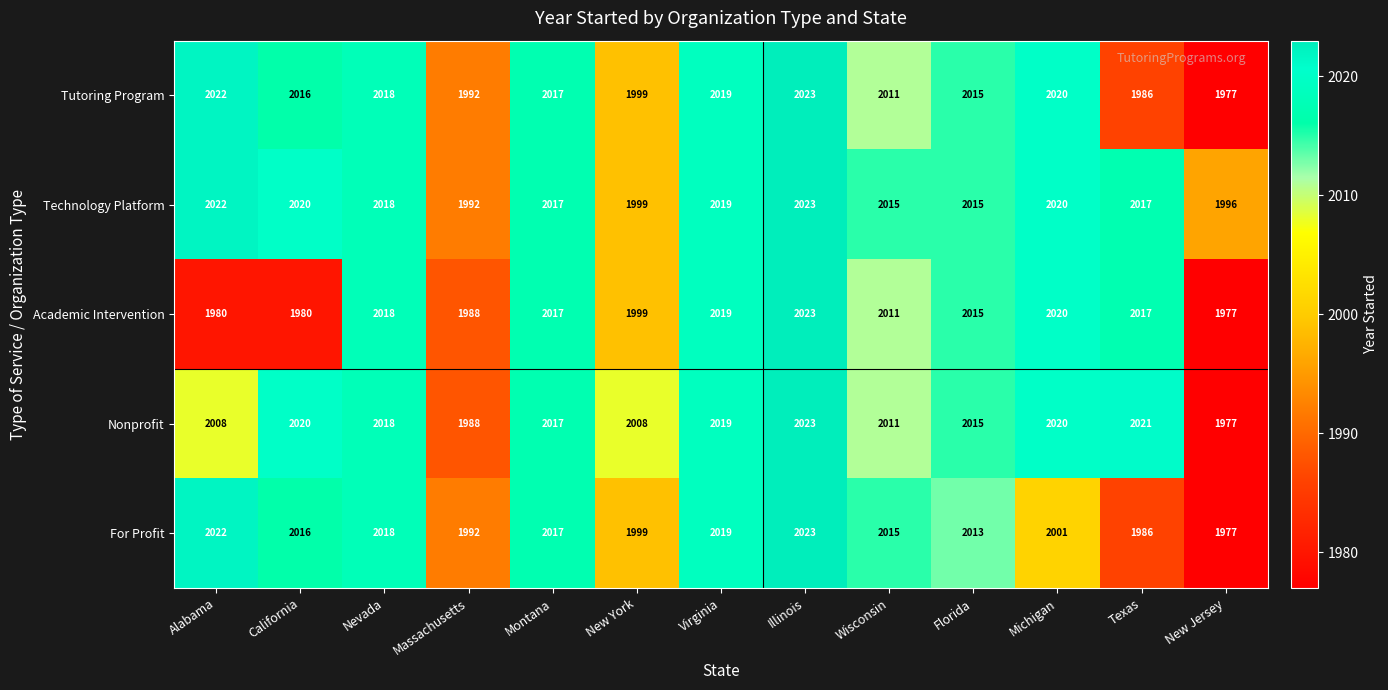

Read the Technology Platform value at Massachusetts, to the nearest 5.

1990